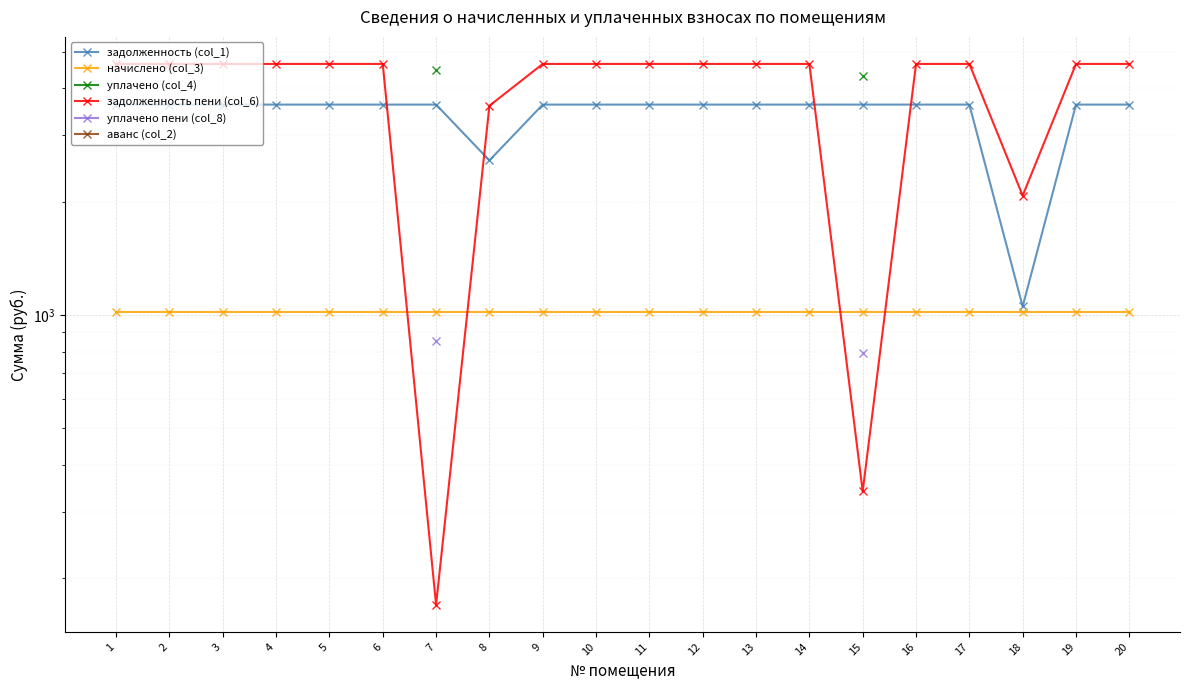

True or false: уплачено пени (col_8) and задолженность (col_1) cross at least once.

False